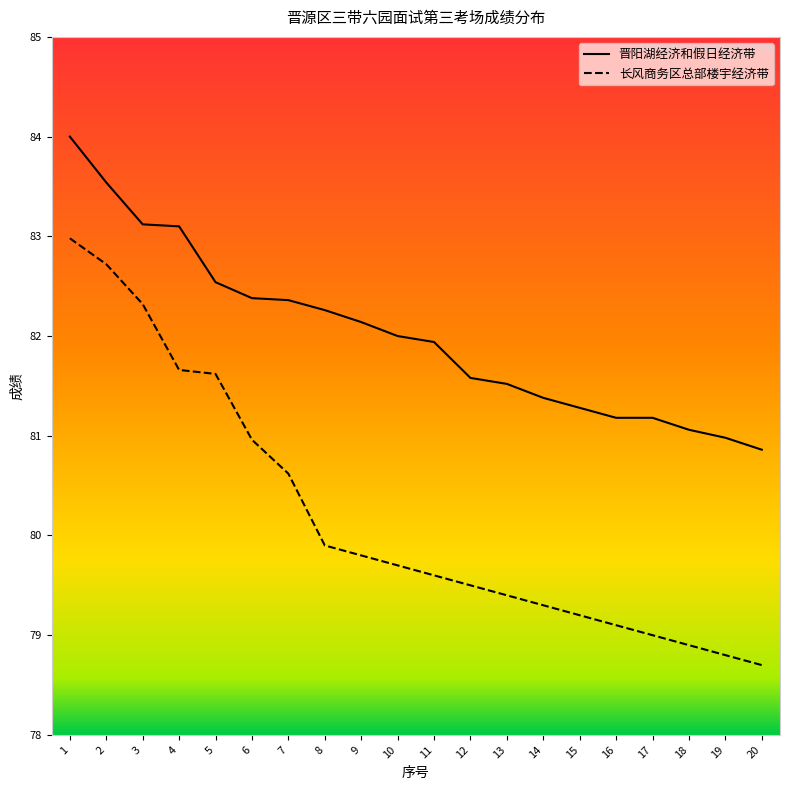

Is it true that 晋阳湖经济和假日经济带 equals 81.9 at 11?

True